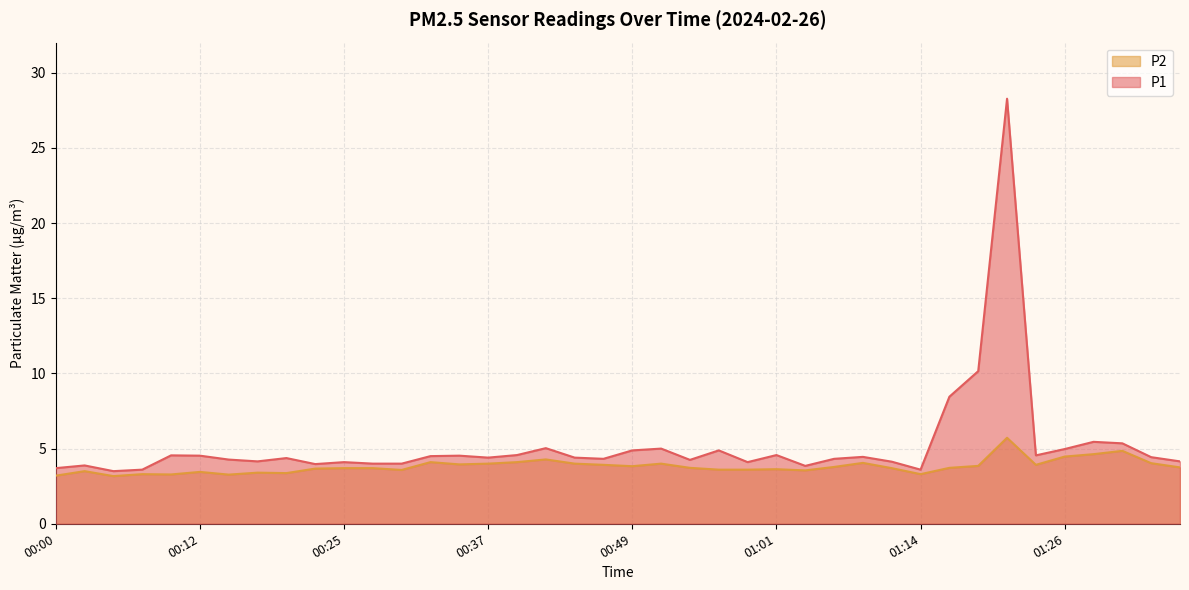

What is the average value of the P1 series?

5.2